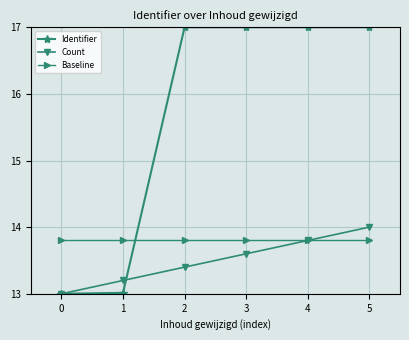

Rank the series at 2 from highest to lowest value.

Identifier, Baseline, Count